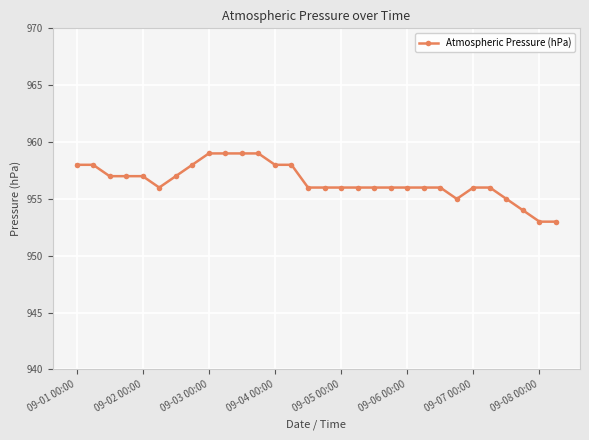

What is the minimum value shown in the chart?

953